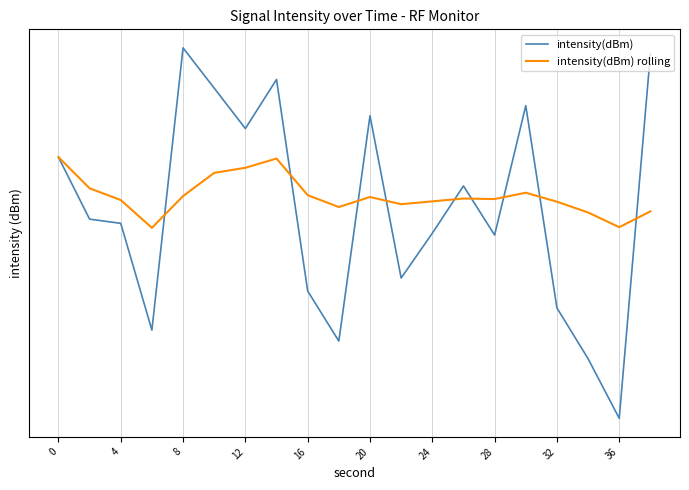

What is the highest value of the intensity(dBm) rolling series?

-128.5